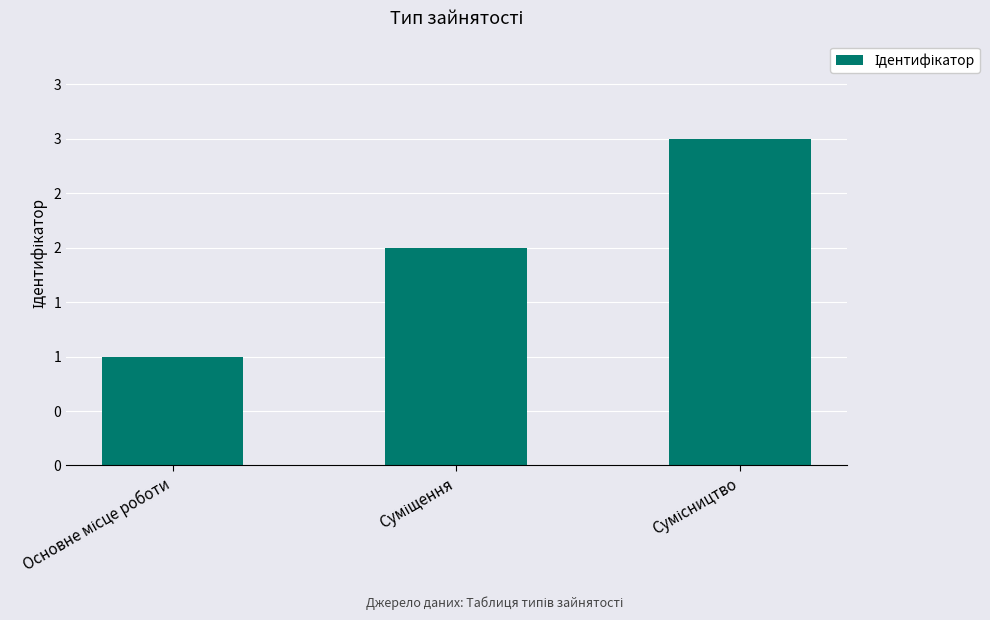

Does the chart contain any negative values?

No